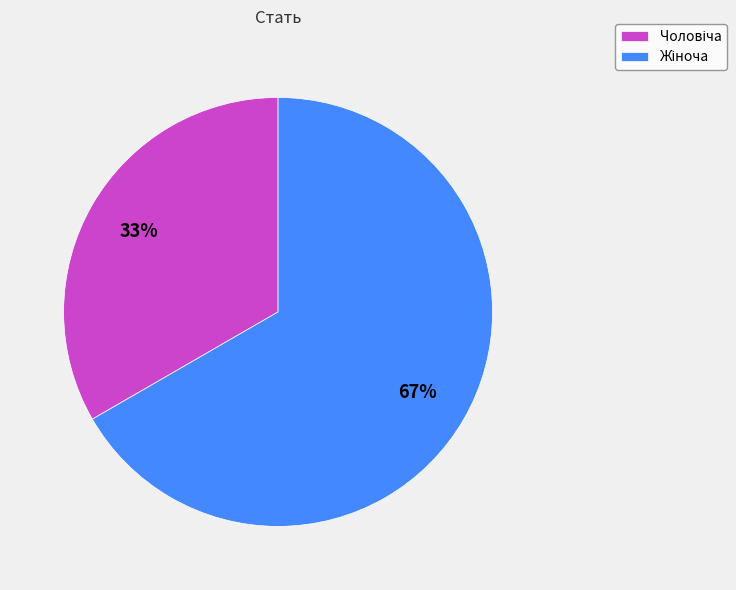

Is there any slice that represents more than half of the pie?

Yes